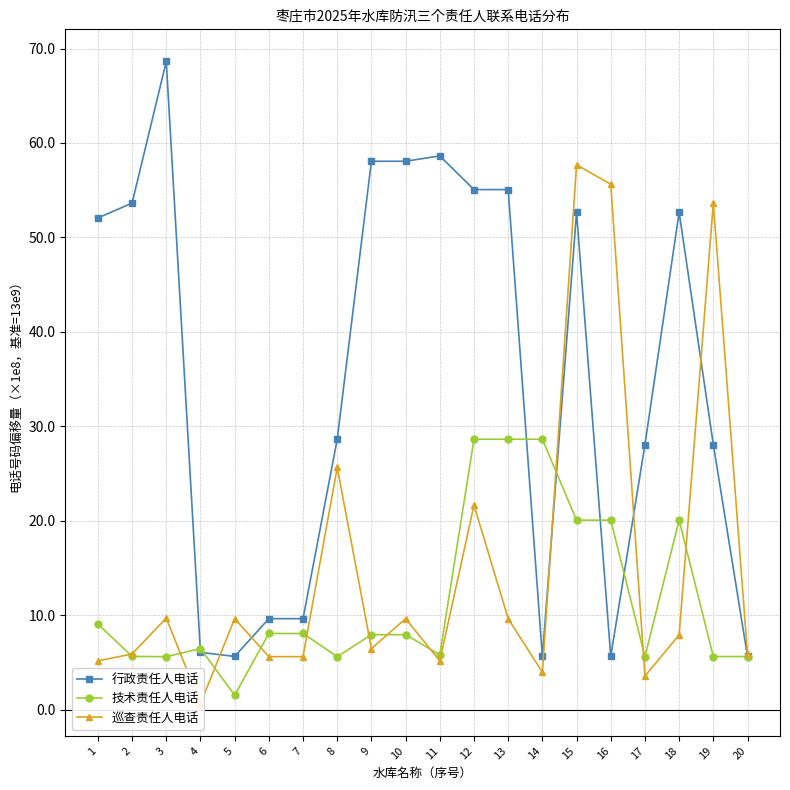

List the series in order of their peak value, lowest first.

技术责任人电话, 巡查责任人电话, 行政责任人电话